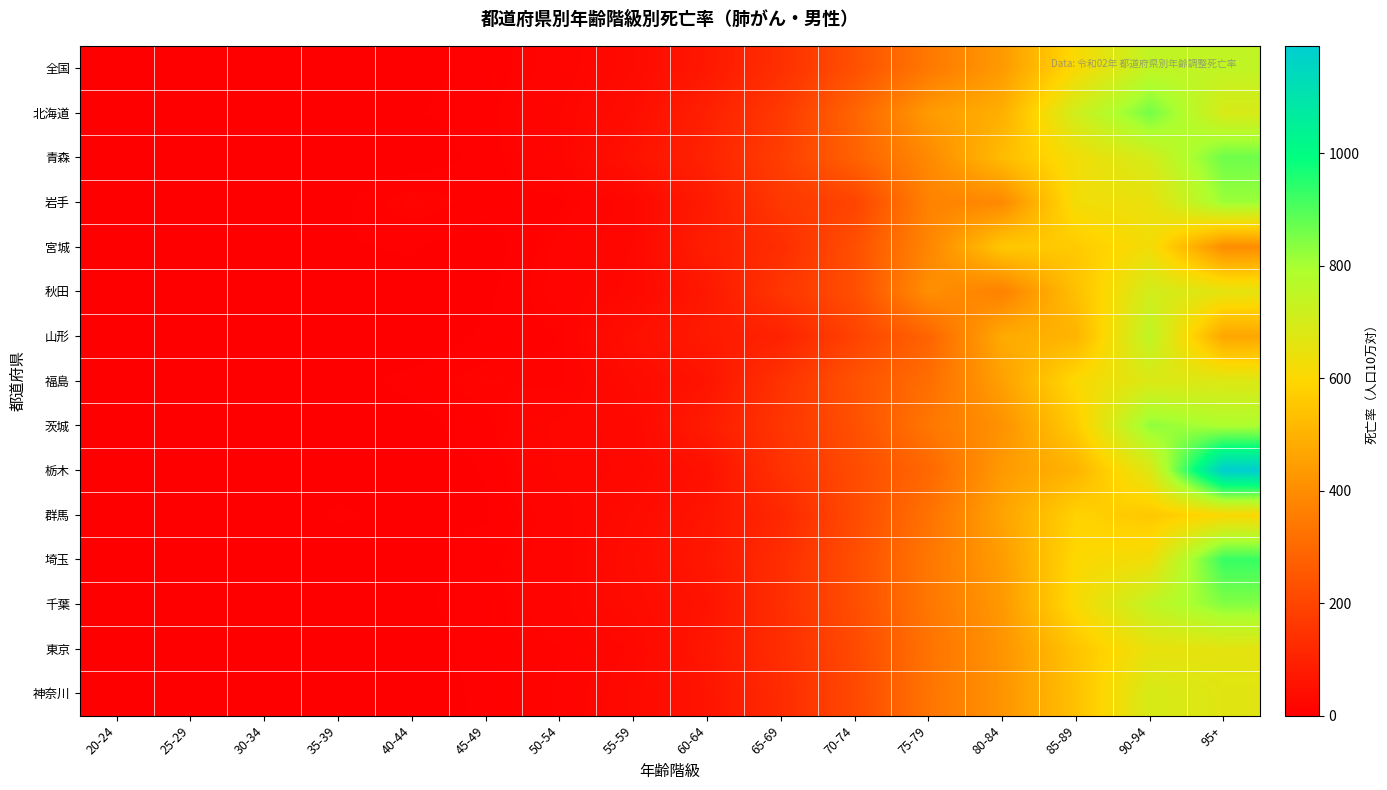

Which series has the largest range (max minus min)?

栃木